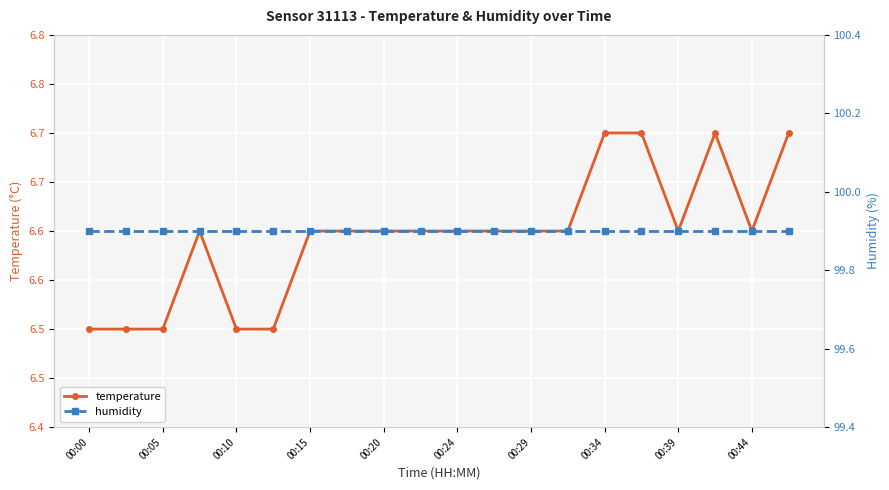

Where is humidity nearest to the value 99?

00:00